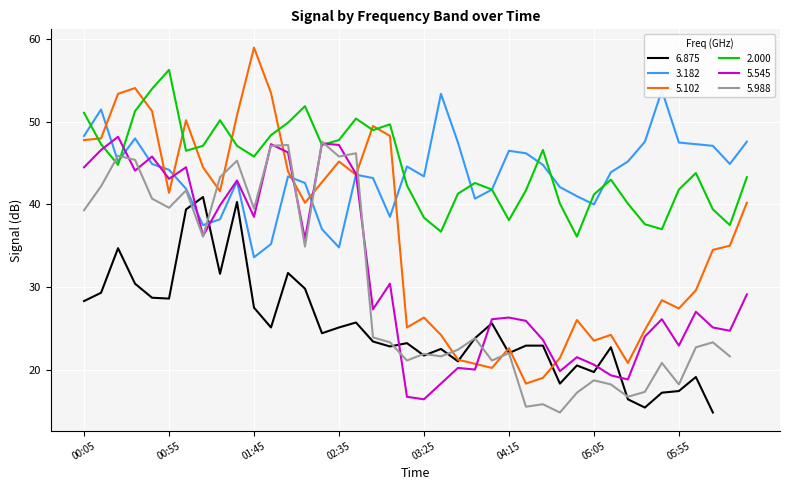

True or false: 5.545 and 3.182 intersect in this chart.

True